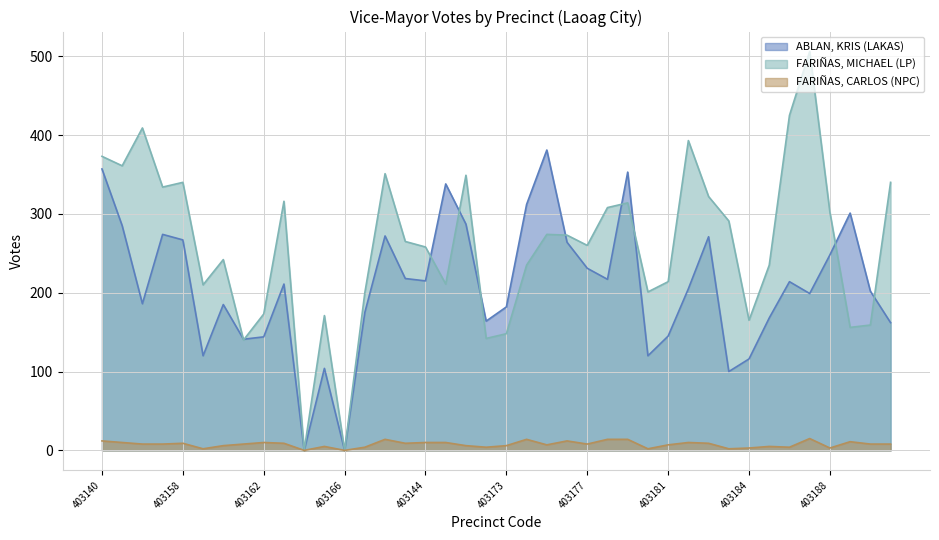

Between 403163 and 403173, which is larger?

403163